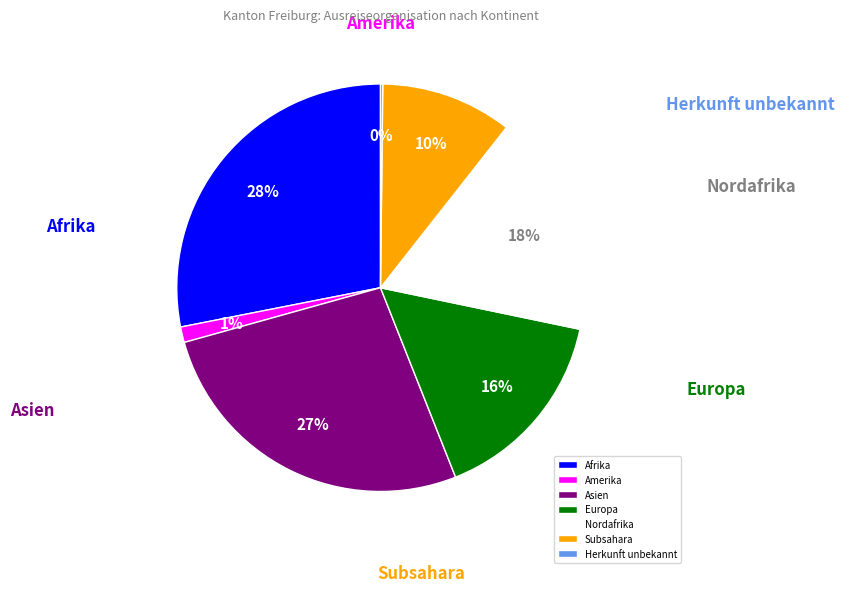

To the nearest percent, what portion does Asien represent?

27%